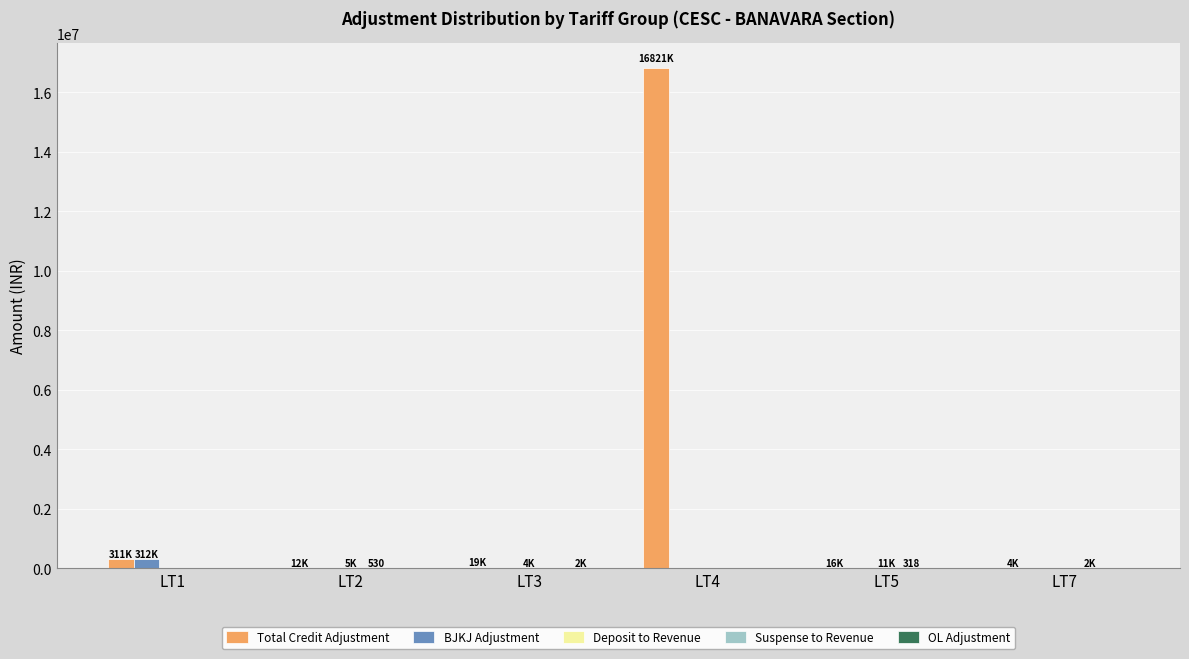

At which label does Total Credit Adjustment reach its peak?

LT4